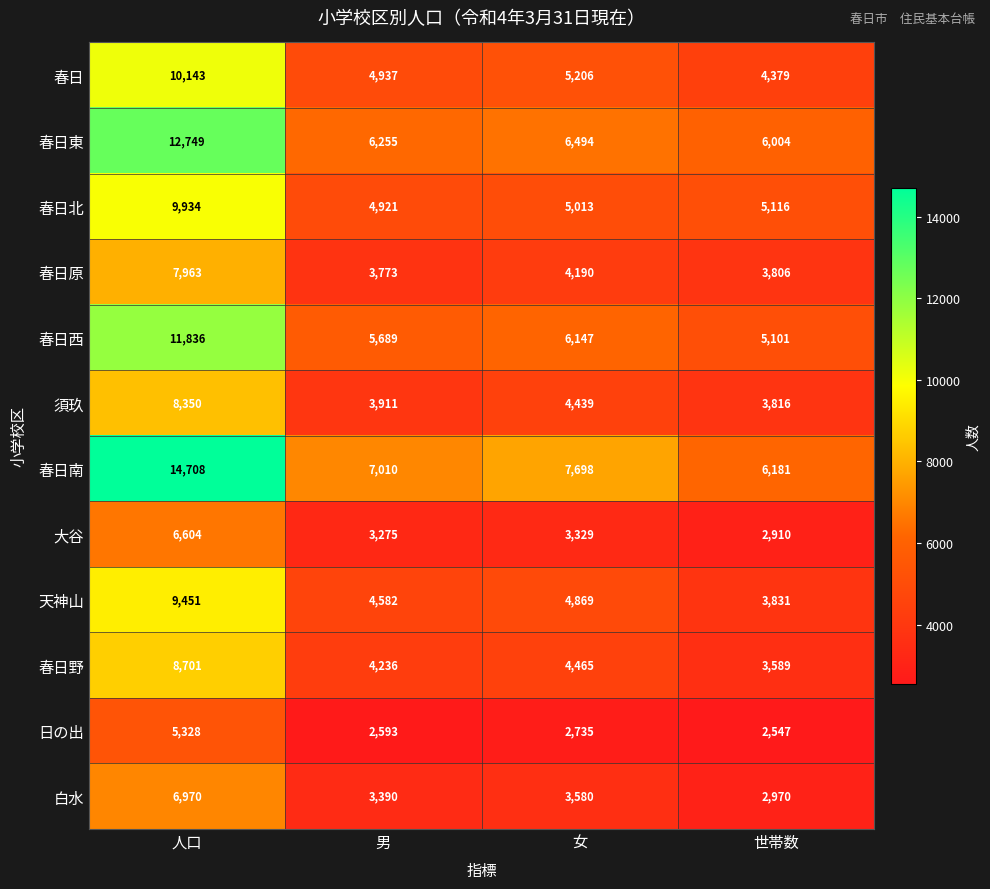

How many categories are shown in the chart?

4